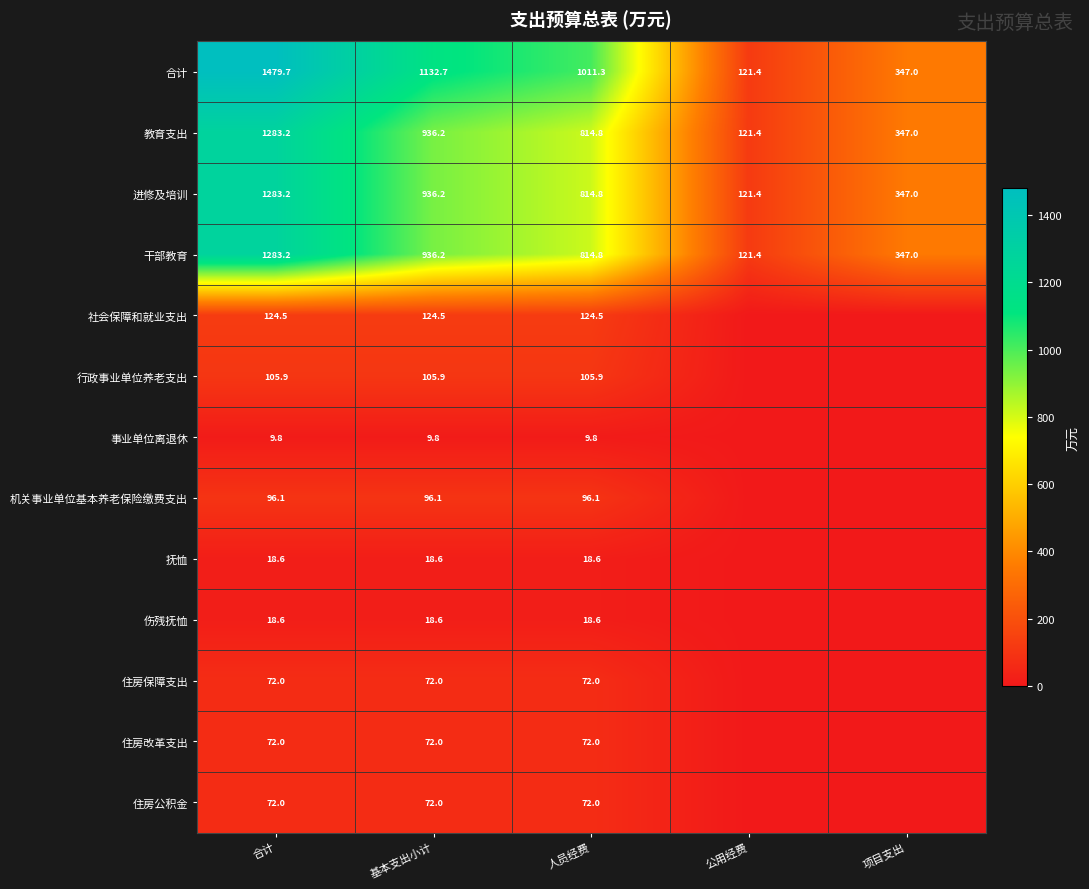

What is the total value across all series at 公用经费?

485.6